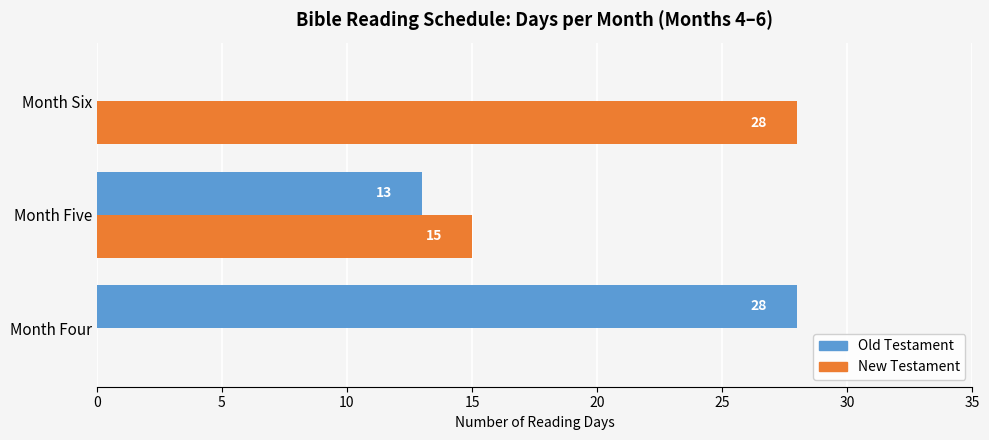

What is the total value across all series at Month Five?

28